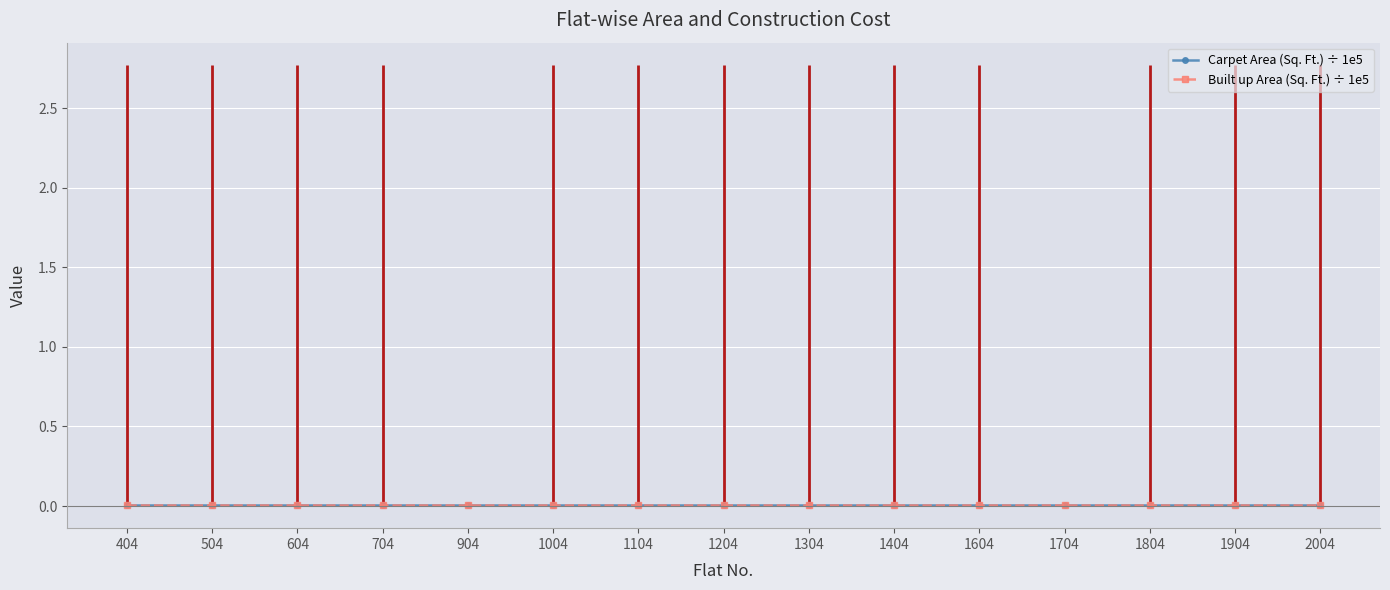

Is it true that Carpet Area (Sq. Ft.) ÷ 1e5 equals 0.0 at 404?

True